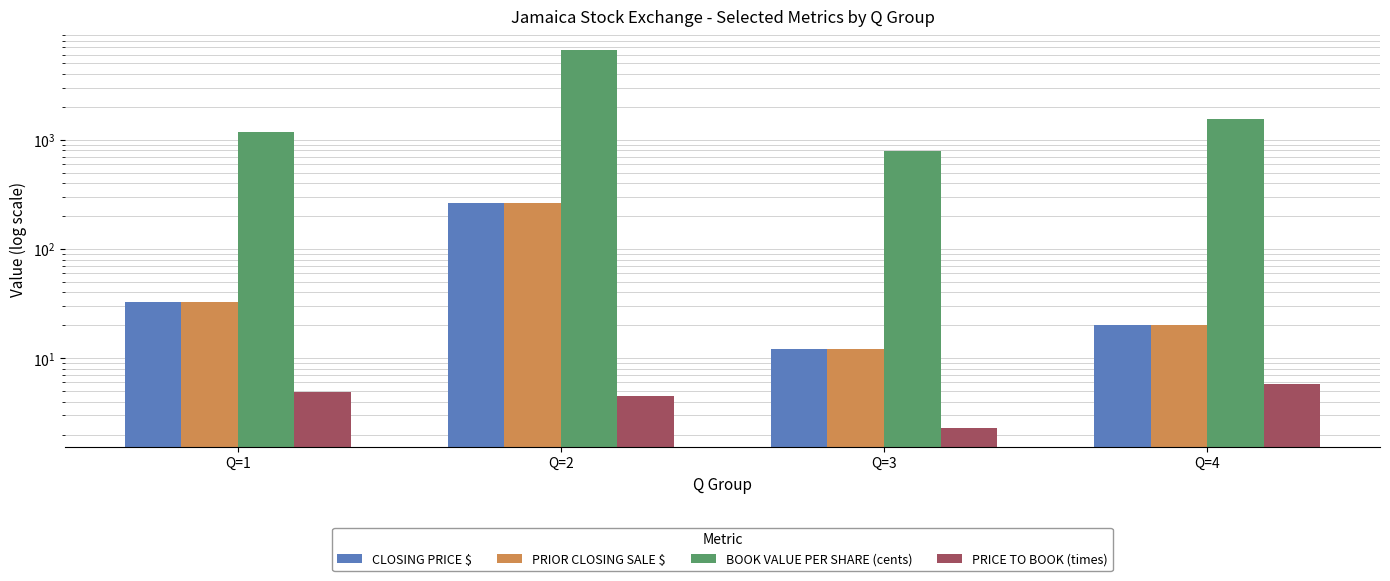

How many data points in BOOK VALUE PER SHARE (cents) are above 1532?

2